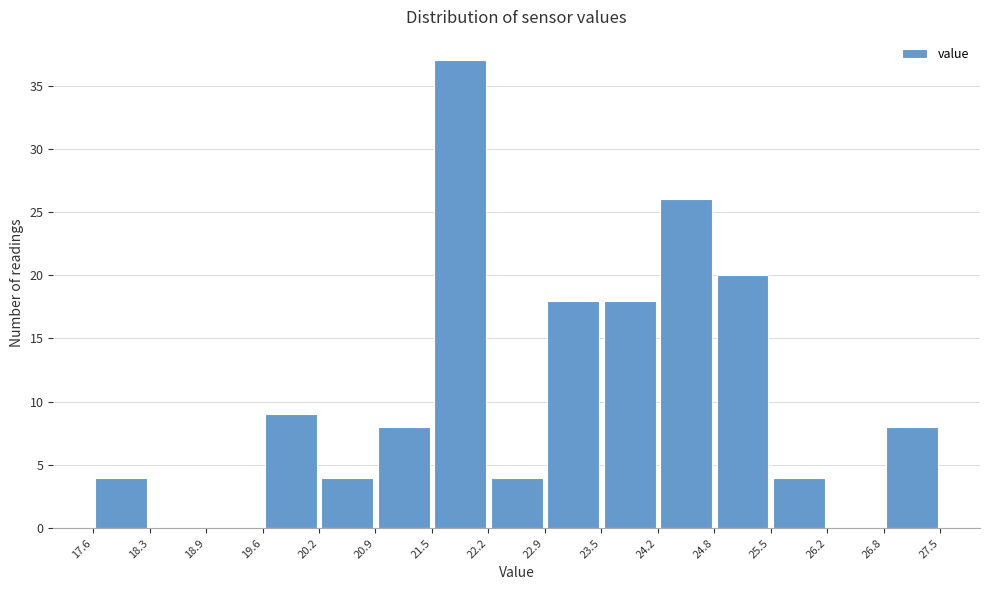

How tall is the bar that spans 22.9 to 23.5 on the x-axis? The values are not printed on the chart, so give them approximately, as read against the axis.

18